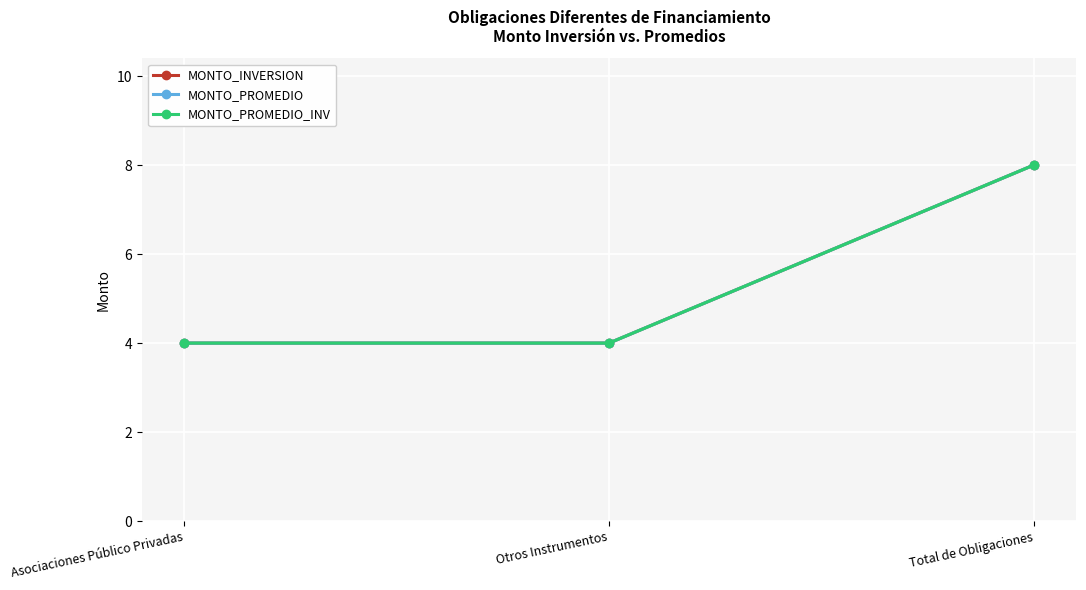

Is this an area chart (filled region under the line)?

No